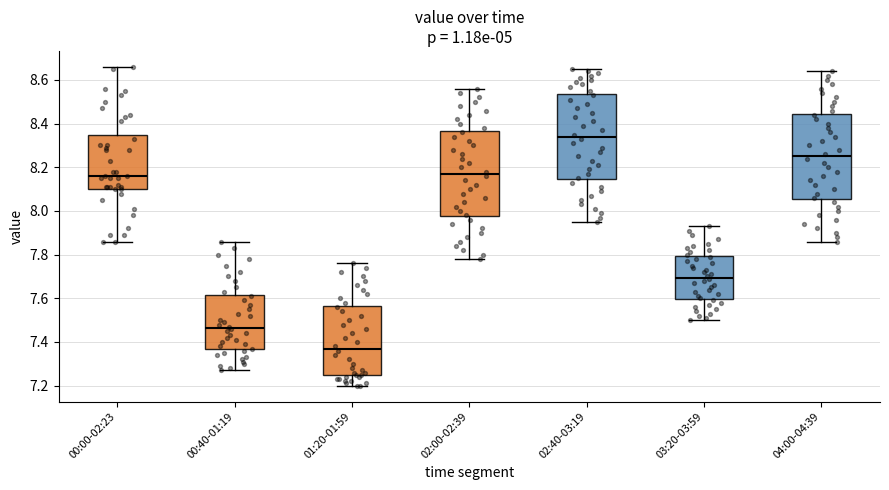

Where does the upper whisker of the box for 03:20-03:59 end on the y-axis? The values are not printed on the chart, so give them approximately, as read against the axis.

7.94